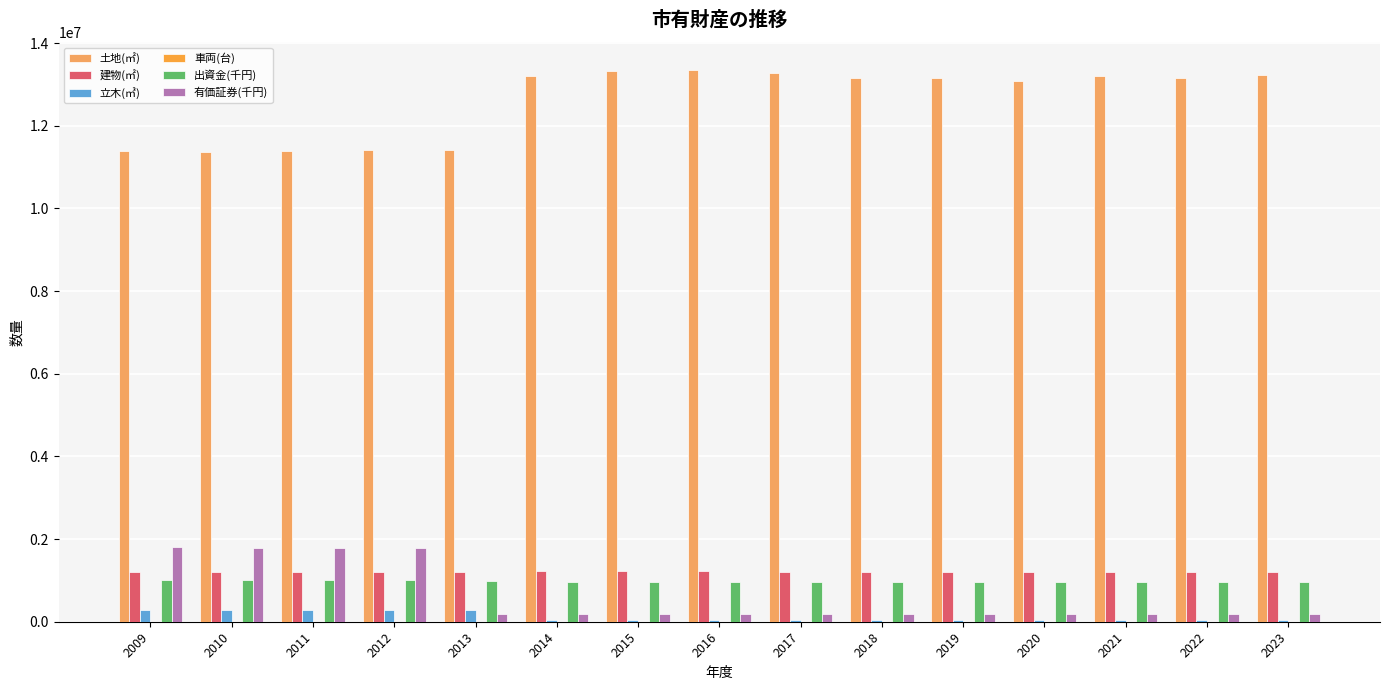

At which category does the chart reach its peak across all series?

2016